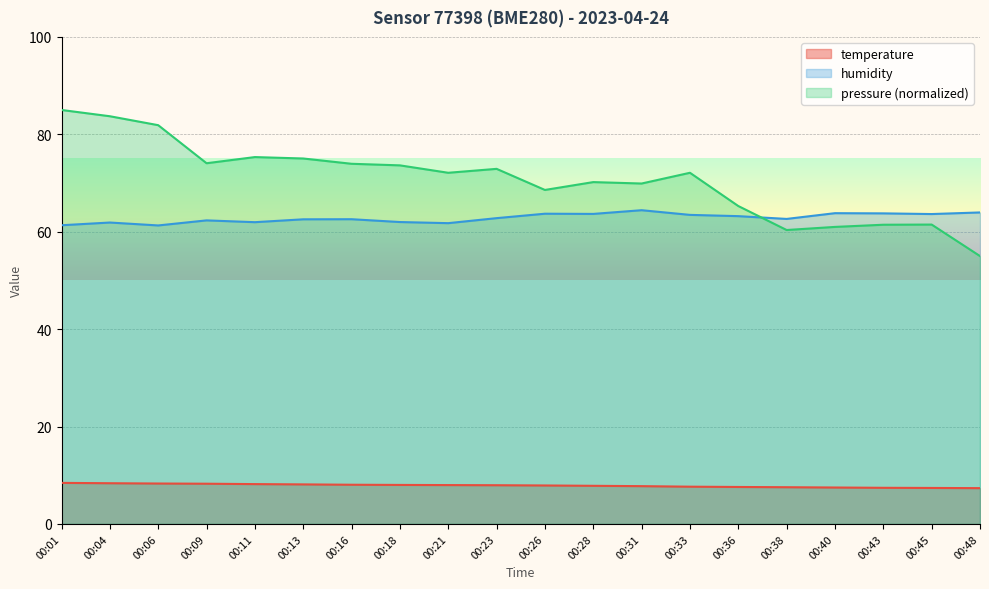

True or false: temperature has more than 1 points higher than both neighbors.

False